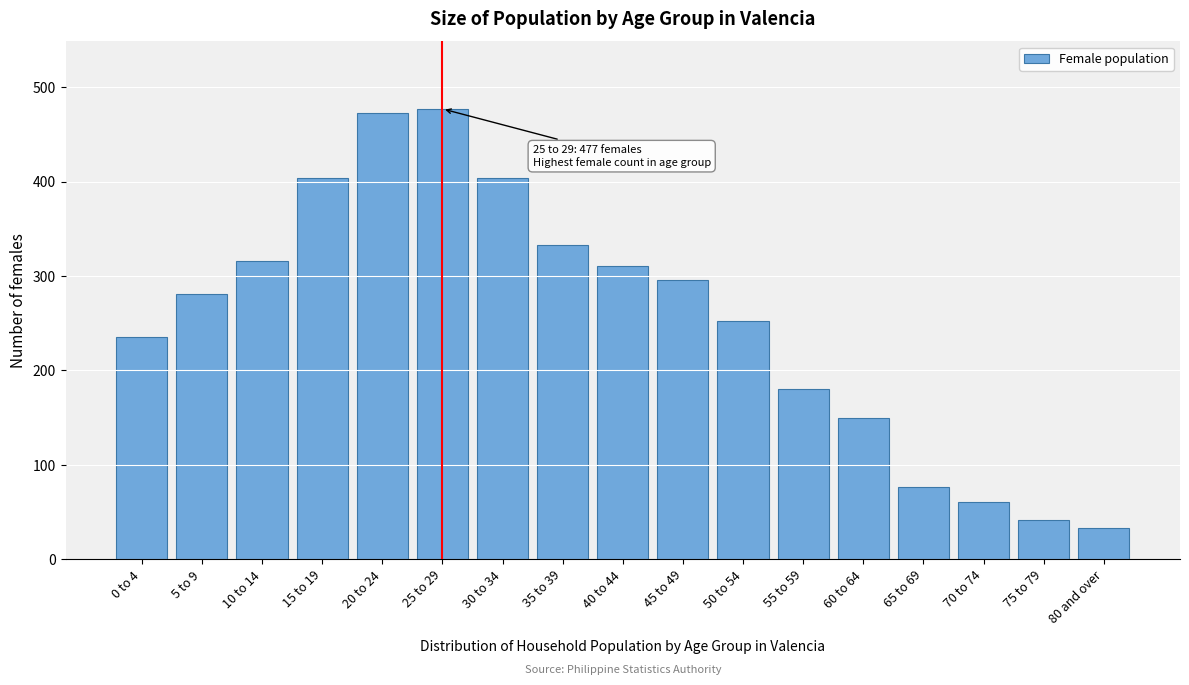

Reading left to right, list all the values displayed in this chart.

0 to 4=235	5 to 9=281	10 to 14=316	15 to 19=404	20 to 24=473	25 to 29=477	30 to 34=404	35 to 39=333	40 to 44=311	45 to 49=296	50 to 54=252	55 to 59=180	60 to 64=150	65 to 69=76	70 to 74=61	75 to 79=41	80 and over=33